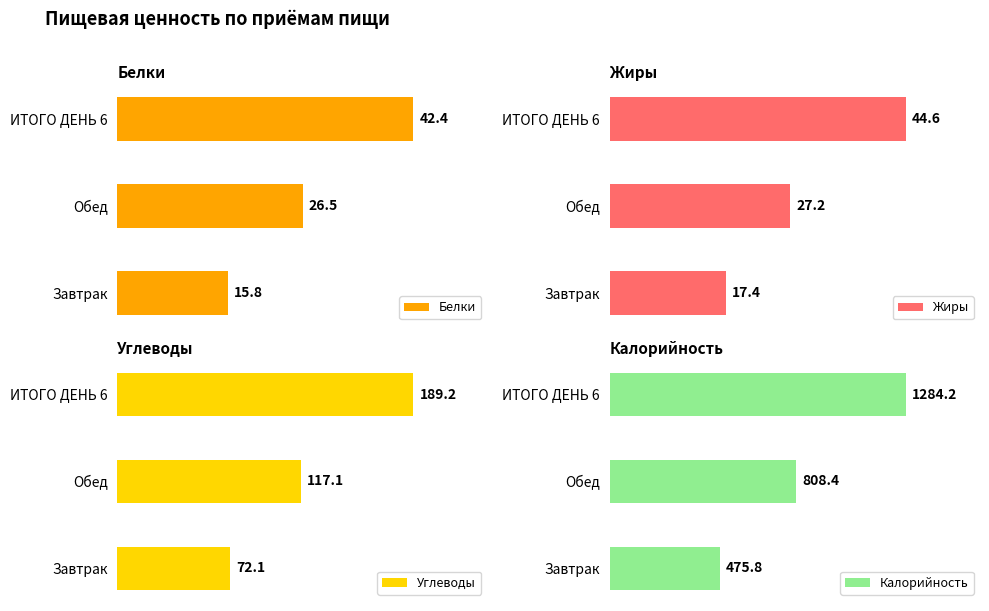

What are all the series names shown in the legend?

Белки, Жиры, Углеводы, Калорийность